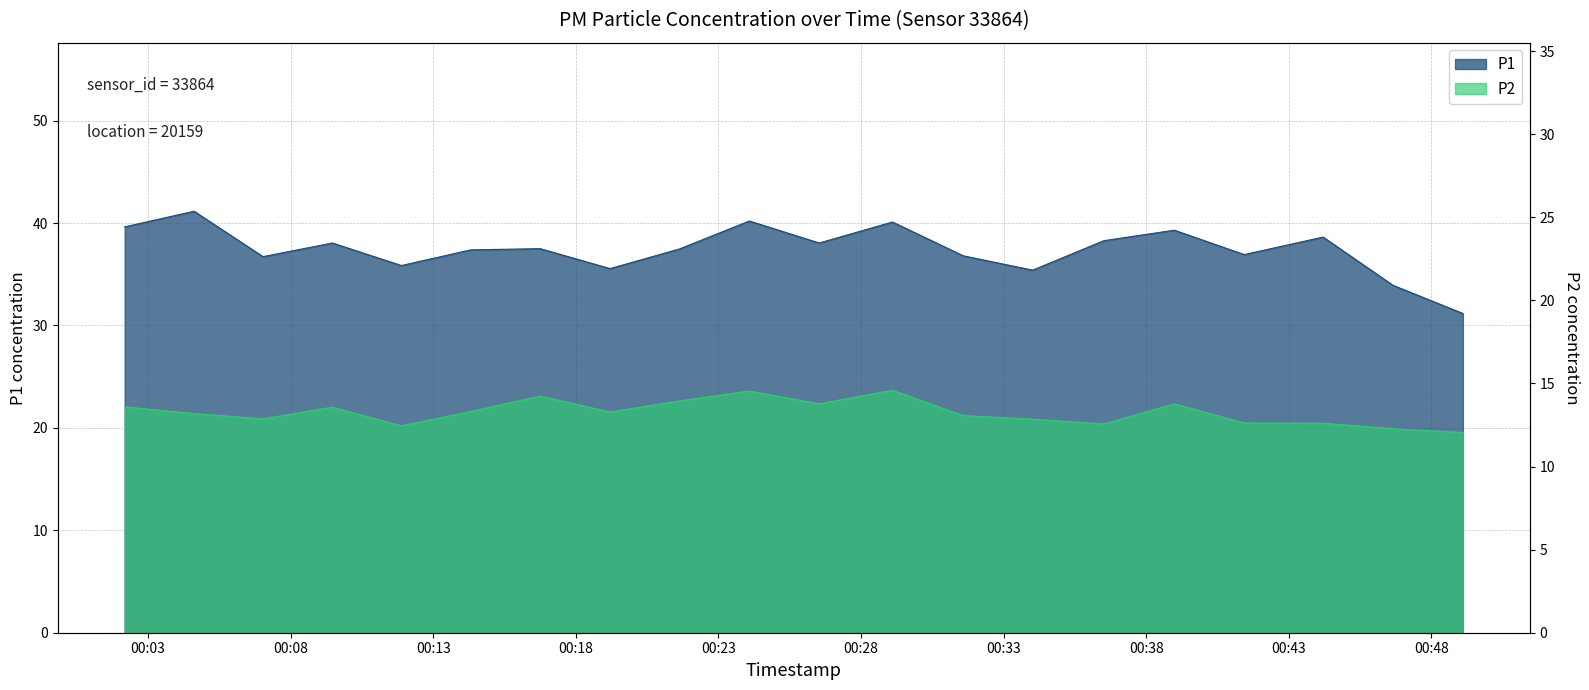

Does the chart display data point markers on the line(s)?

No